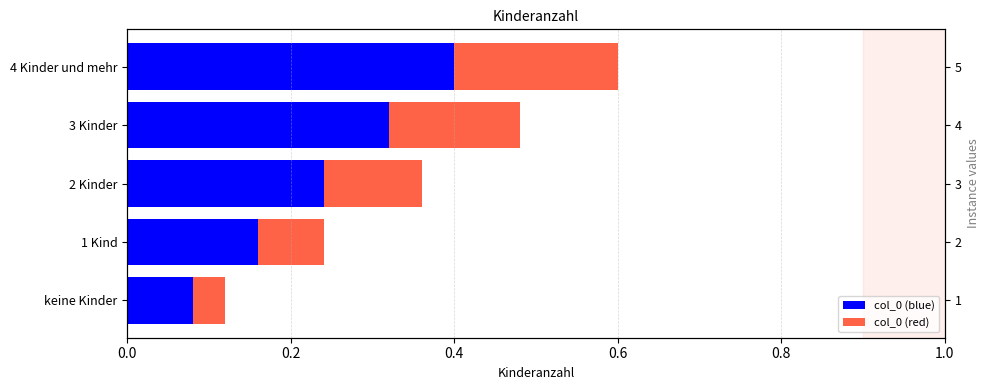

Is it true that col_0 (red) equals 0.0 at keine Kinder?

True